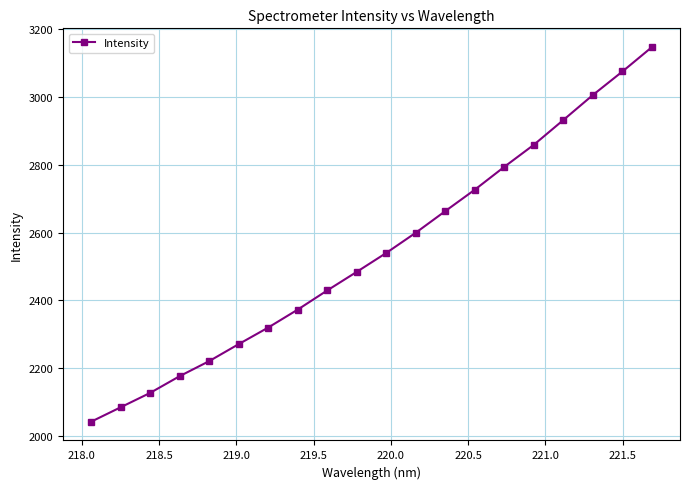

How many data points are above 2540?

10